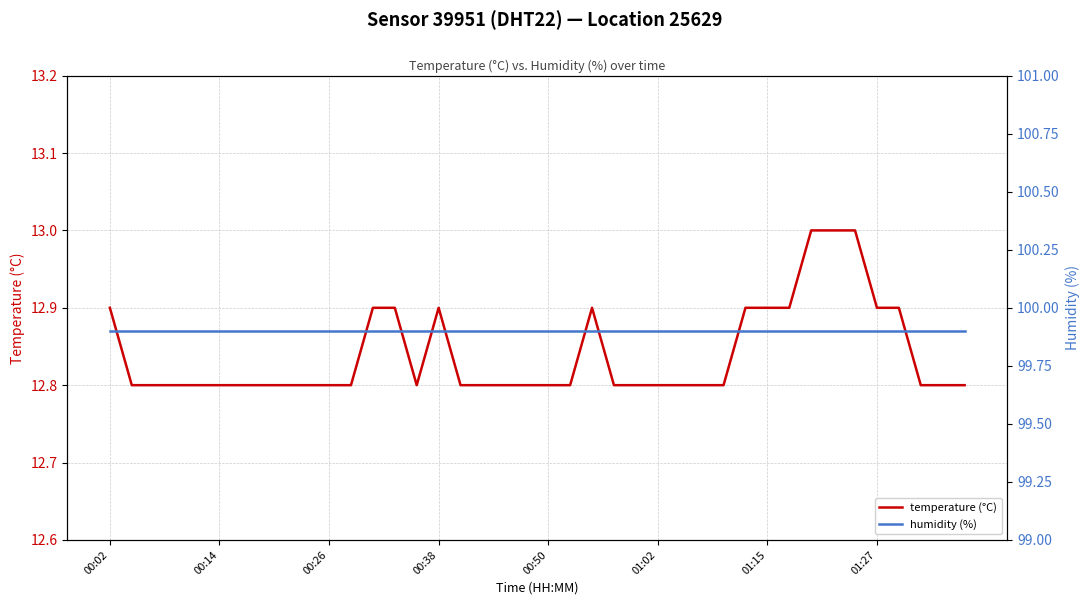

Count the number of data series in this chart.

2